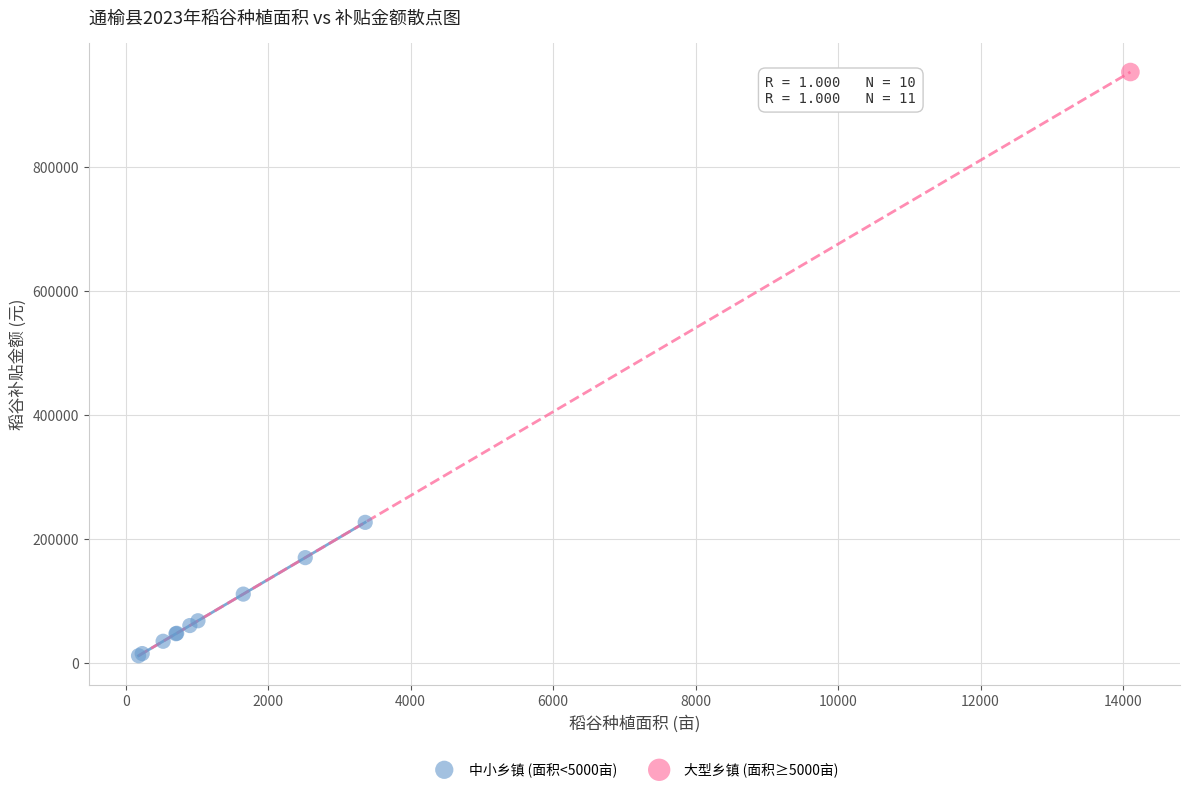

What are all the series names shown in the legend?

中小乡镇 (面积<5000亩), 大型乡镇 (面积≥5000亩)